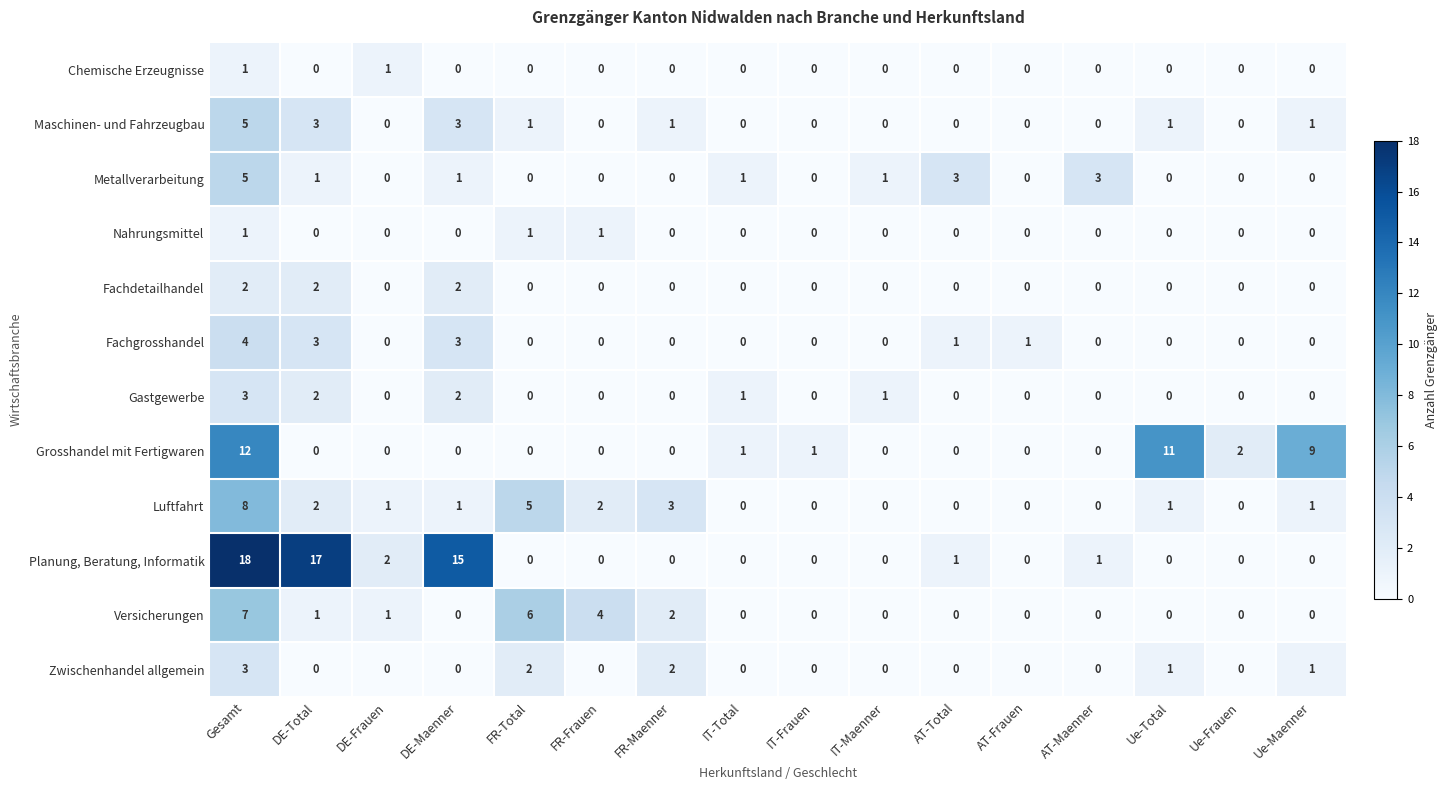

Which series has the widest spread of values?

Planung, Beratung, Informatik